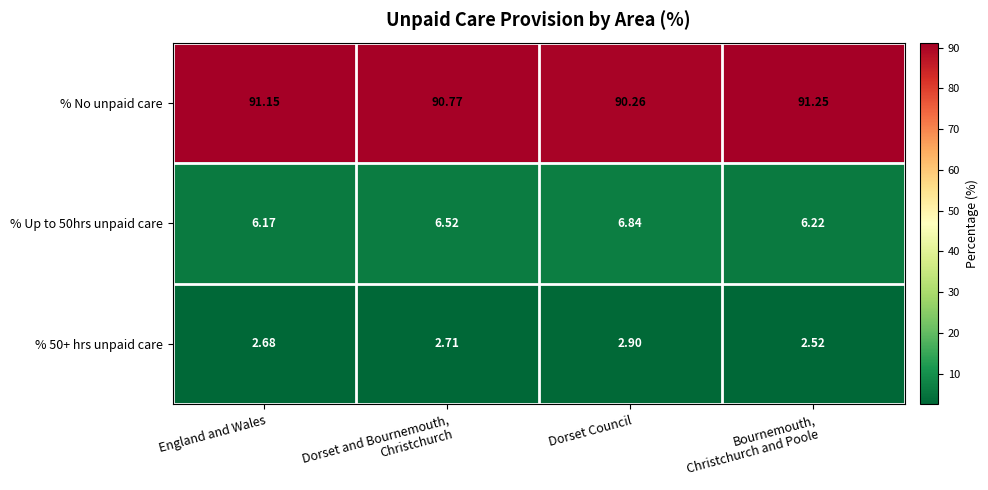

Where is % Up to 50hrs unpaid care nearest to the value 6?

England and Wales